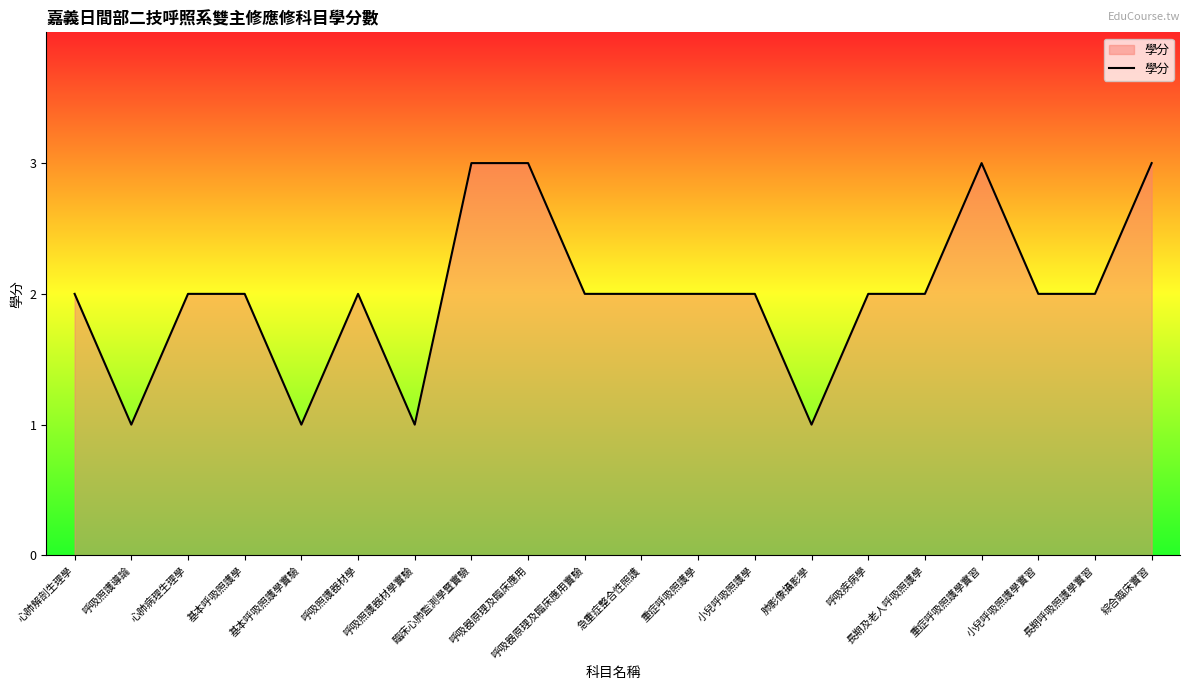

What is the greatest value displayed?

3